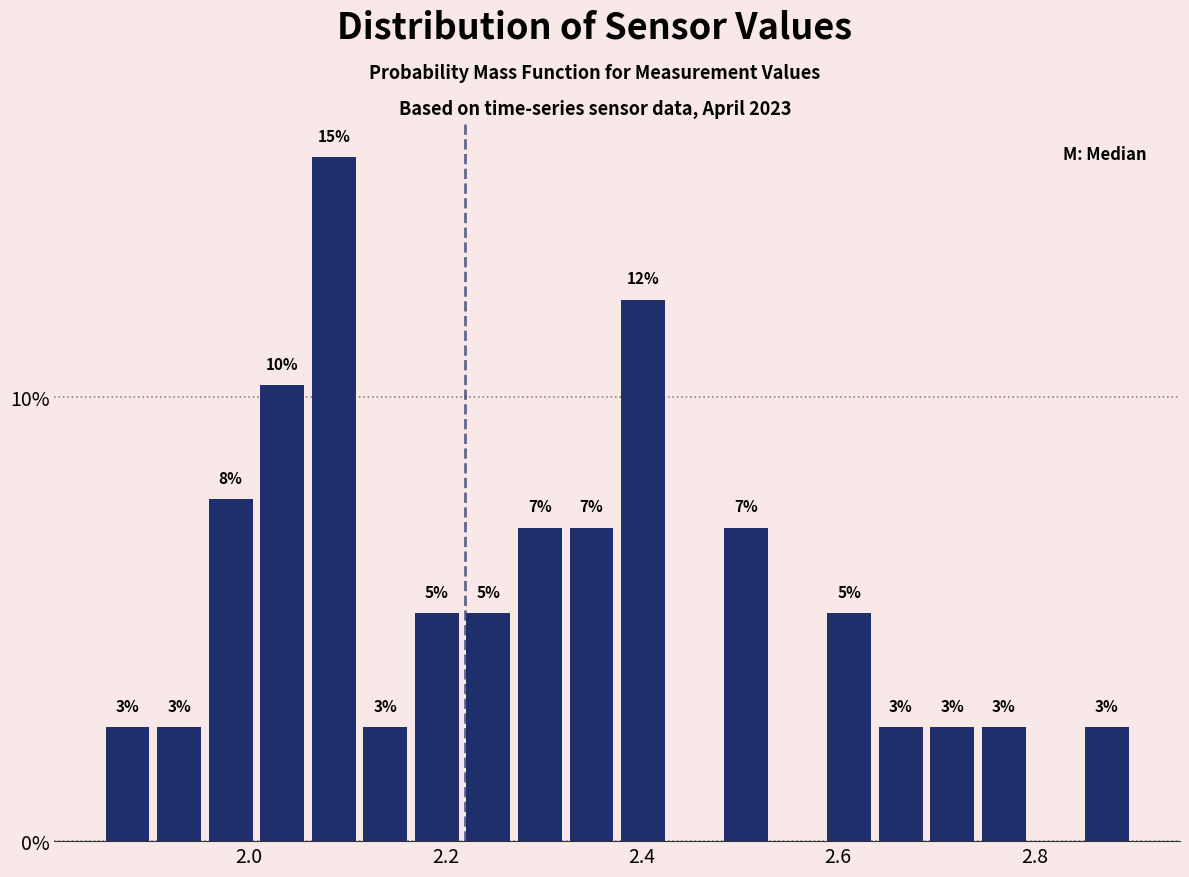

Read against the x-axis, roughly where is the centre of the tallest bar?

2.08